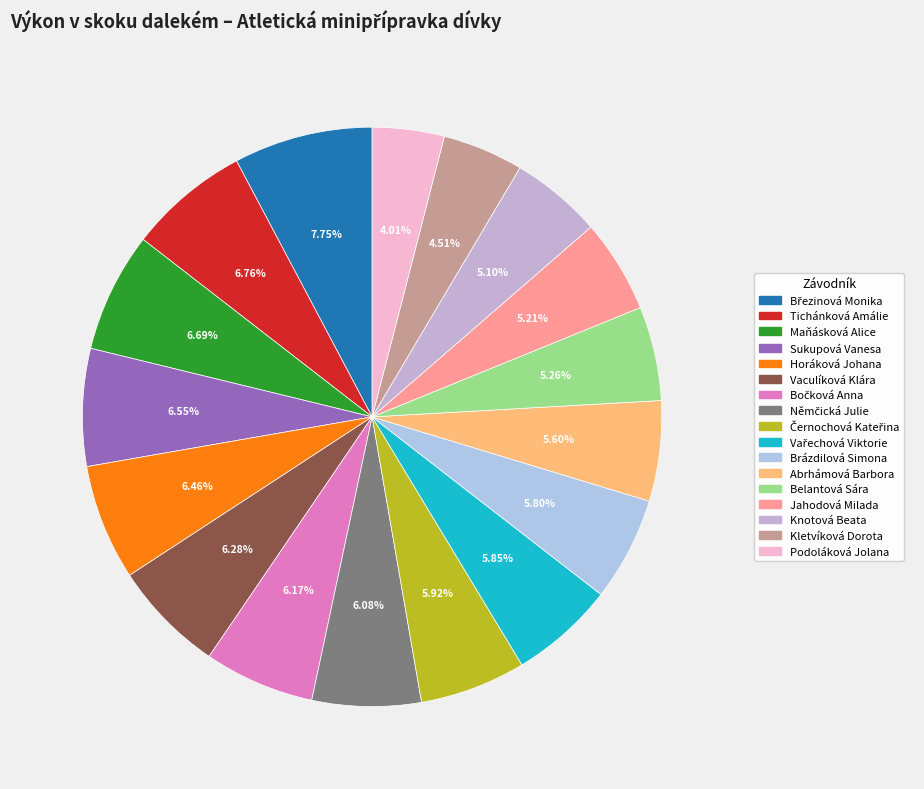

Which category has the smallest portion of the pie?

Podoláková Jolana